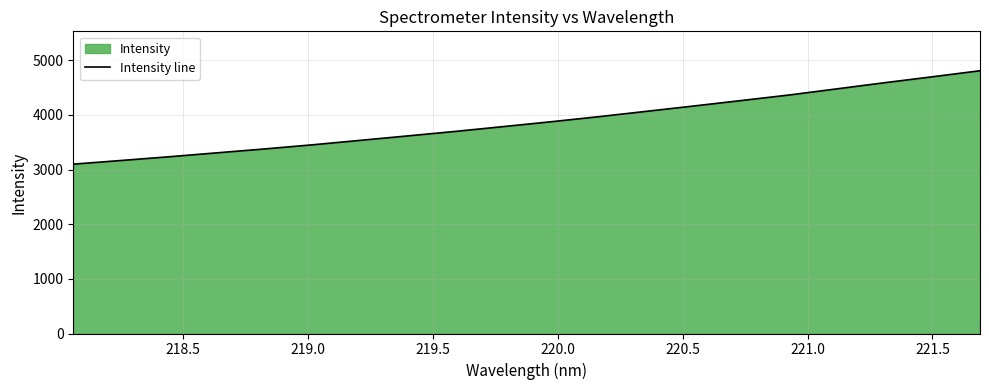

What is the minimum value shown in the chart?

3099.5